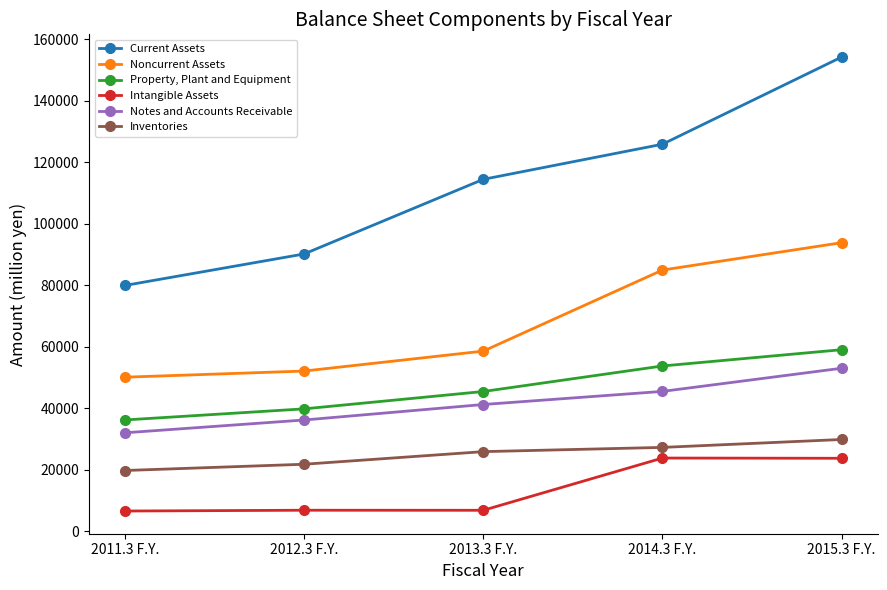

What is the difference between the Current Assets values at 2011.3 F.Y. and 2014.3 F.Y.?

45892